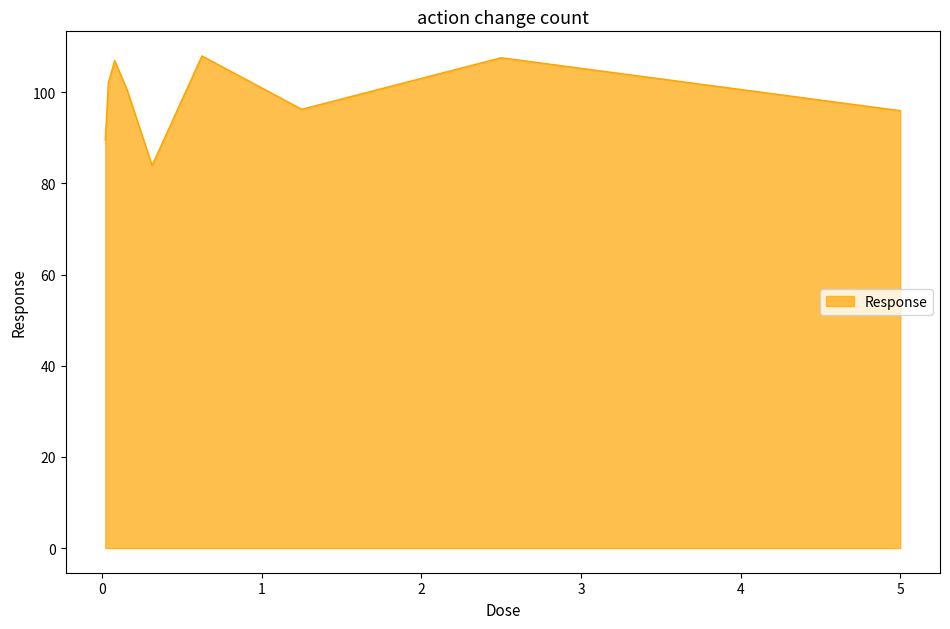

What is the difference between the maximum and minimum values?

24.0